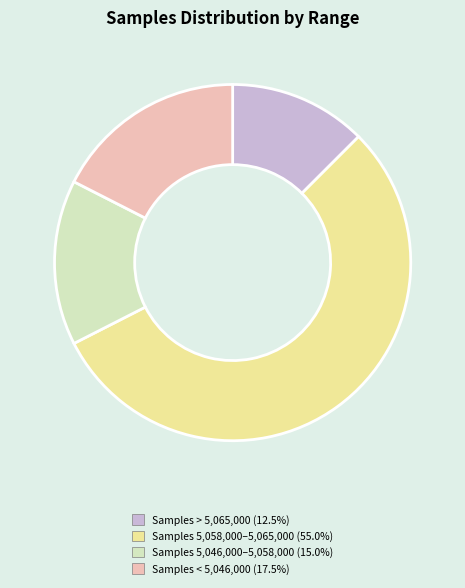

Is there a majority slice in this chart?

Yes